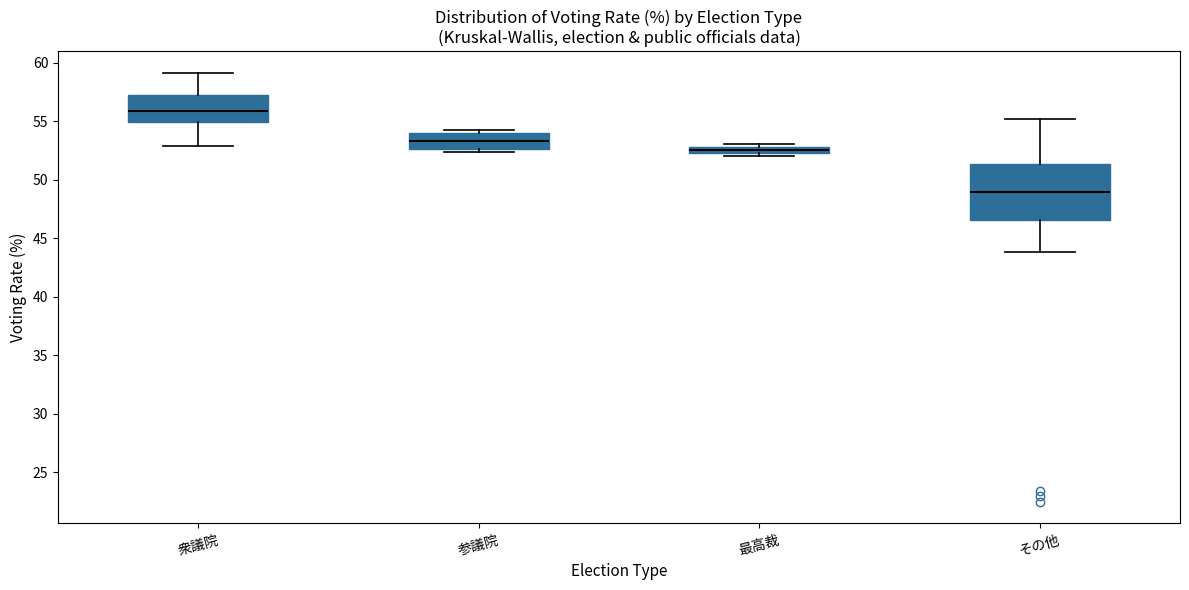

Where is the upper edge of the box for 参議院 on the y-axis? The values are not printed on the chart, so give them approximately, as read against the axis.

54.0